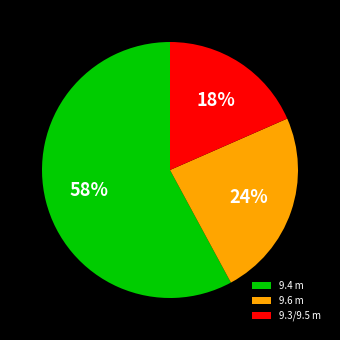

True or false: 9.6 m accounts for 17% of the total.

False